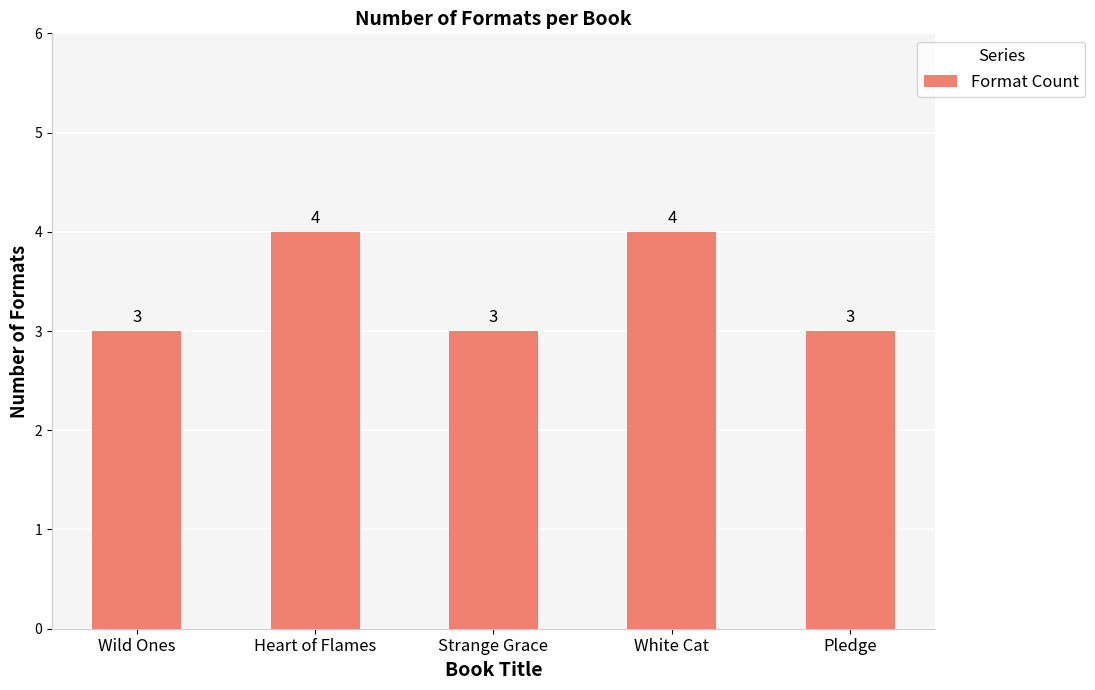

What is the greatest value displayed?

4